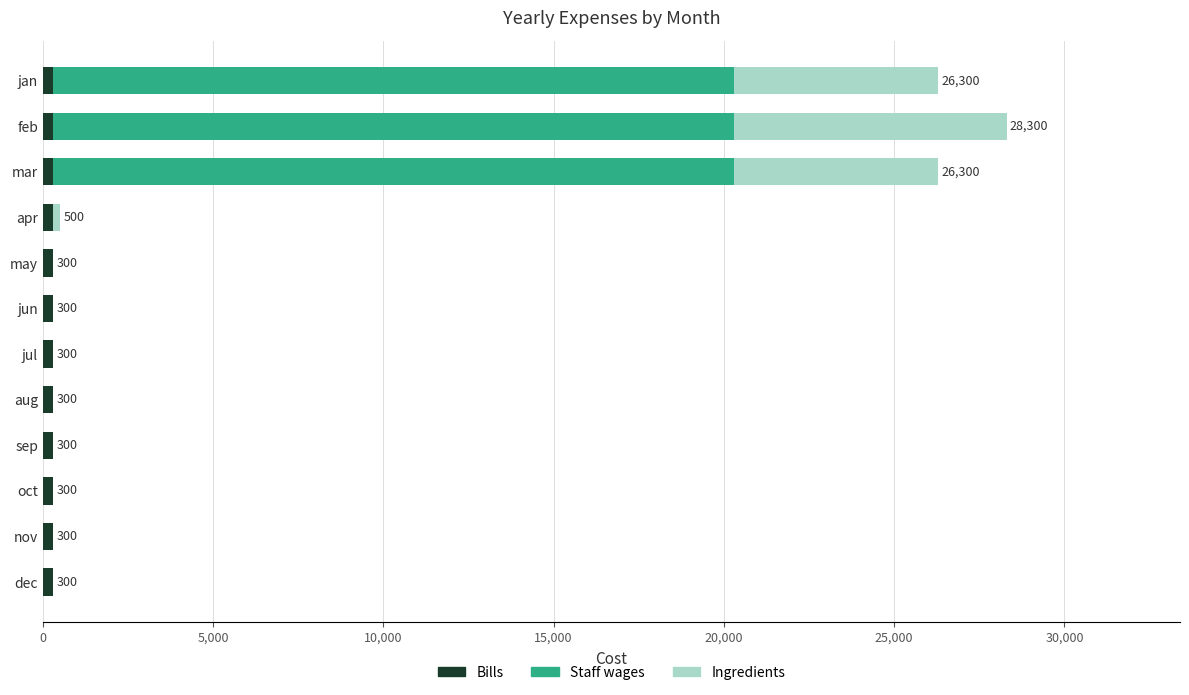

What position from the left is 5,000?

2